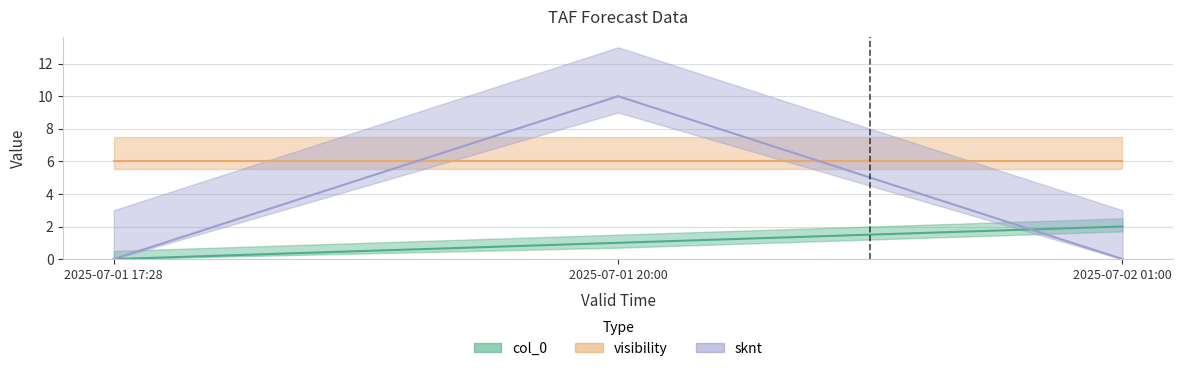

Which series has the largest total across all categories?

sknt